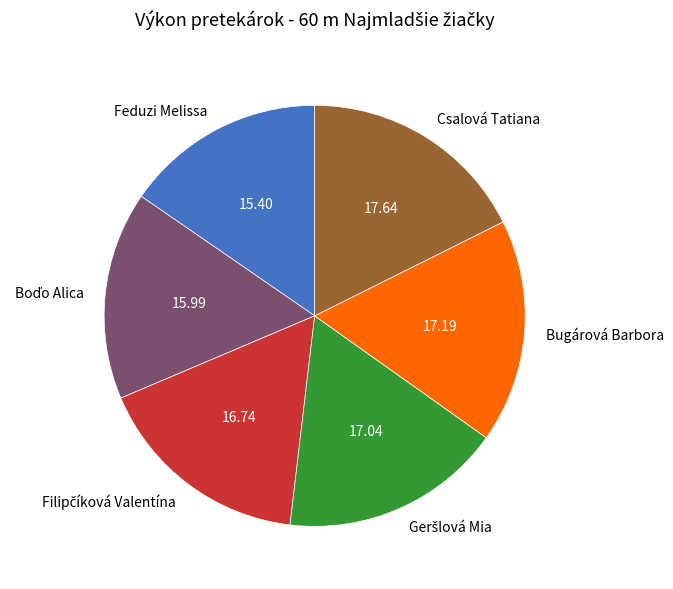

Do Csalová Tatiana and Bugárová Barbora together represent more than half of the pie?

No